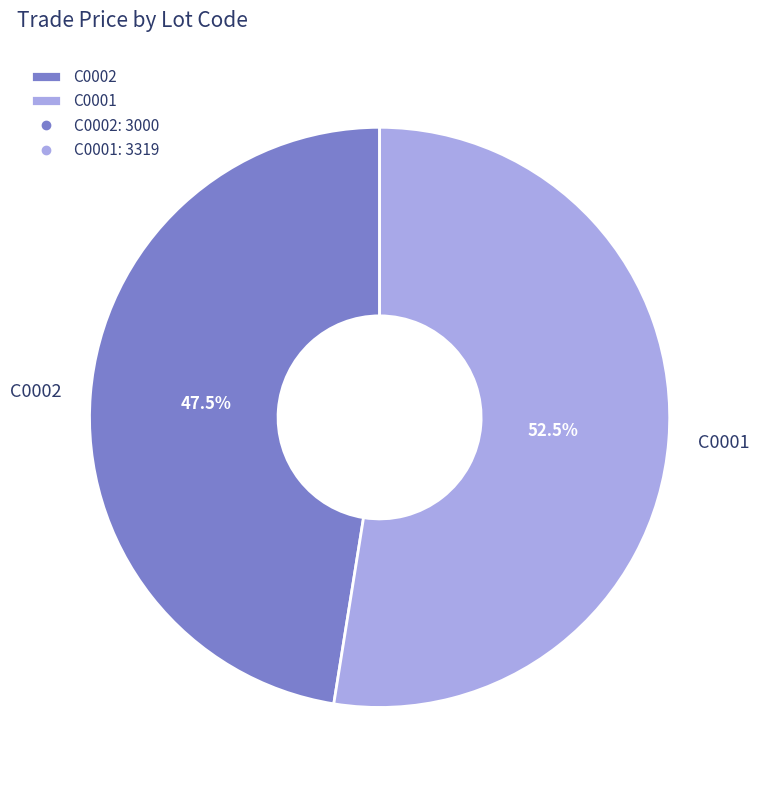

Between C0002 and C0001, which is larger?

C0001